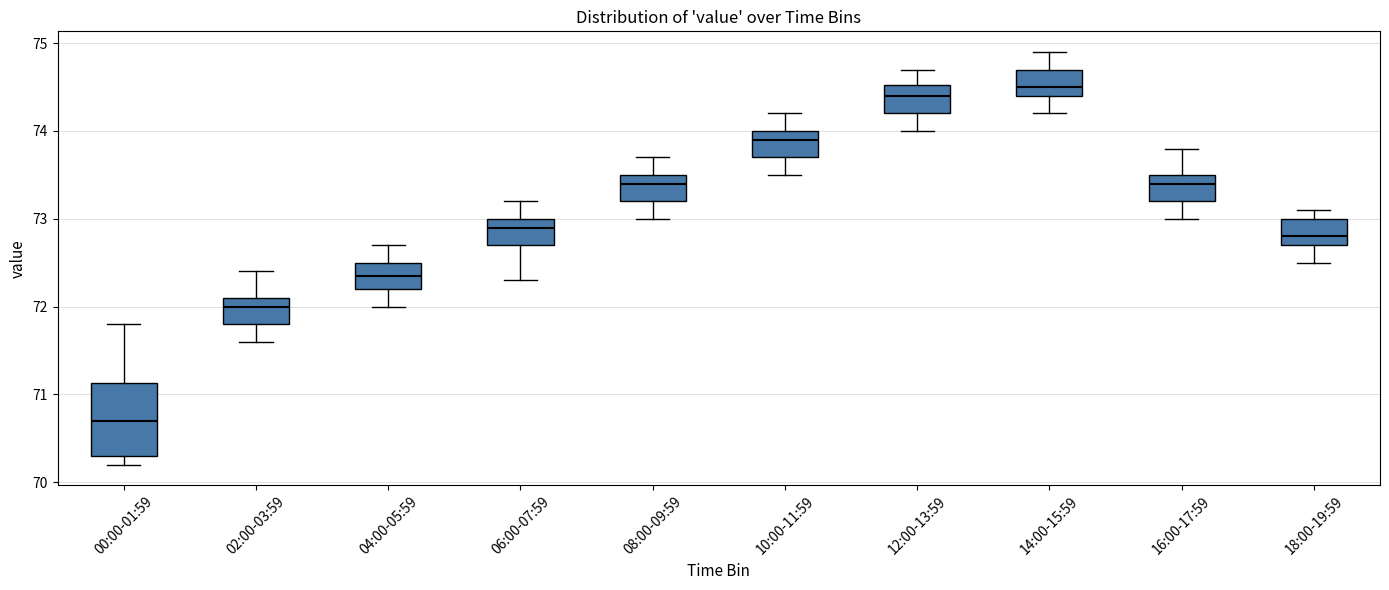

Which box is the tallest, from its lower edge to its upper edge?

00:00-01:59